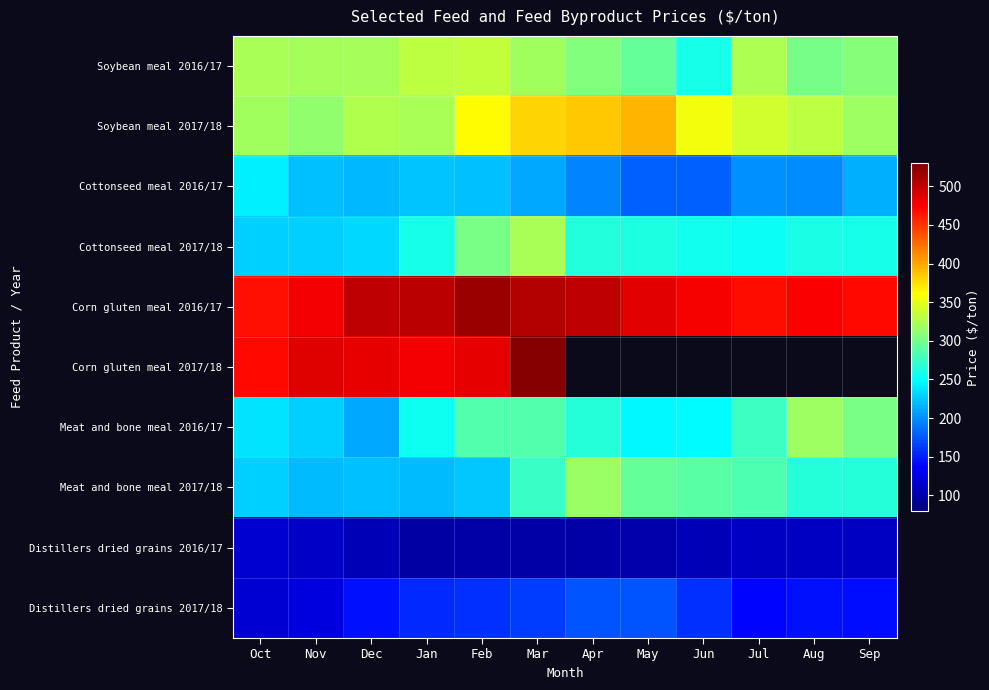

What is the maximum value shown in the chart?

524.8